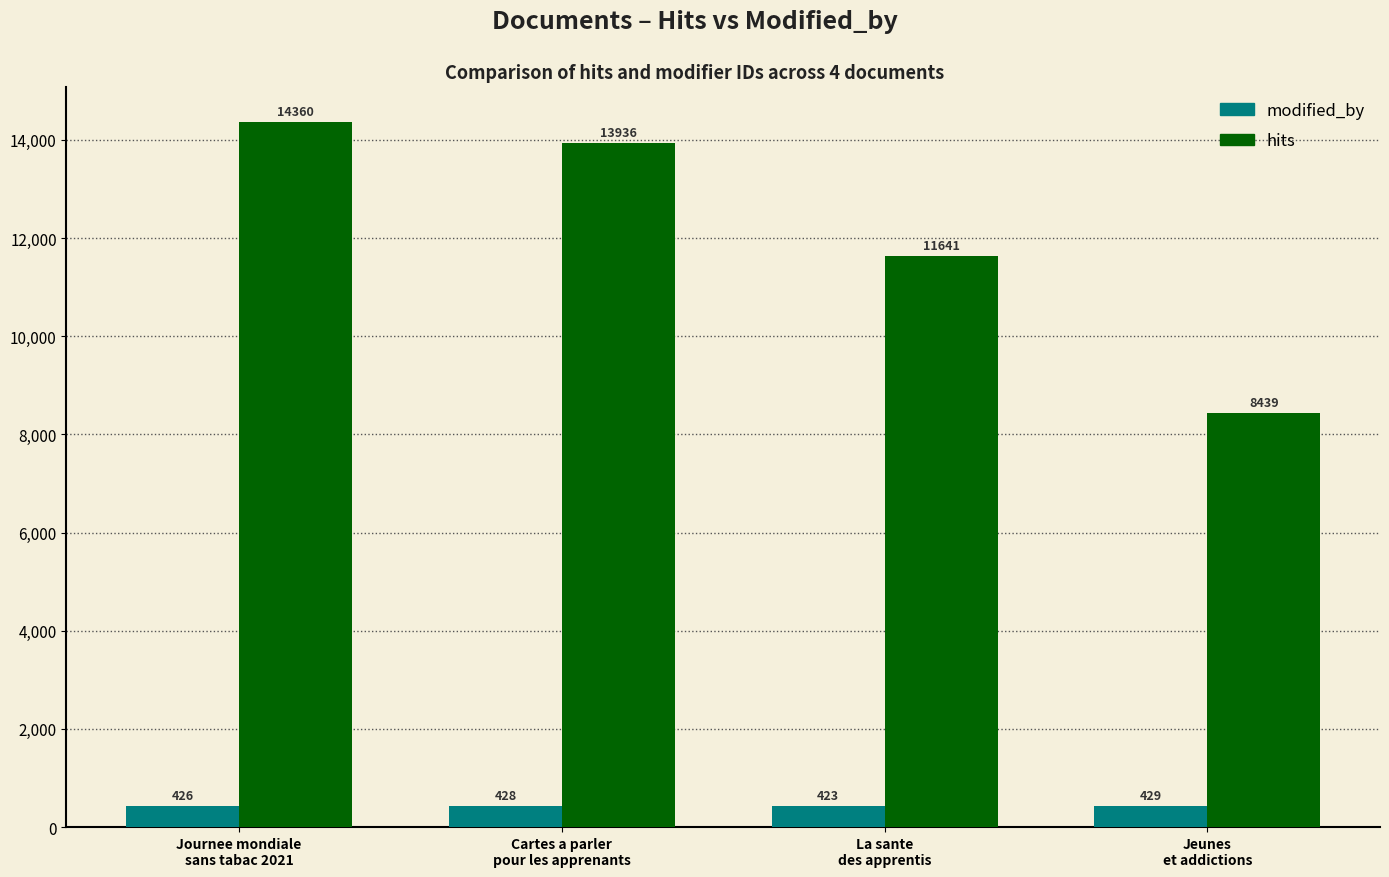

What is the difference between the maximum and minimum values in the modified_by series?

6